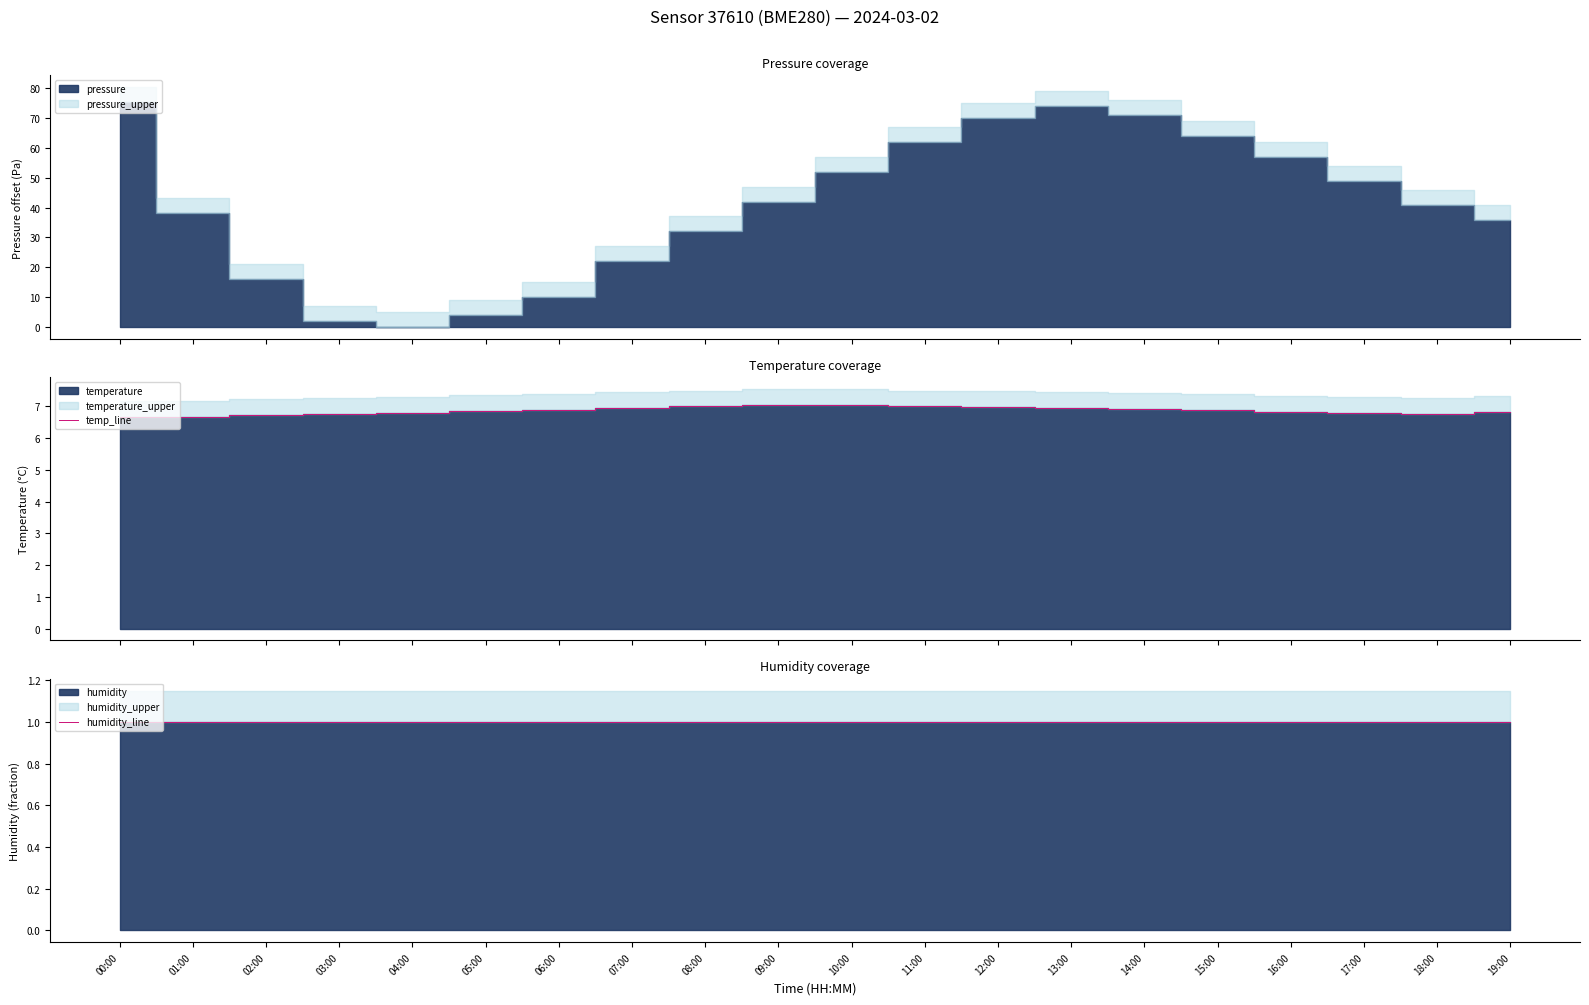

Read the temp_line value at 11:00.

7.0